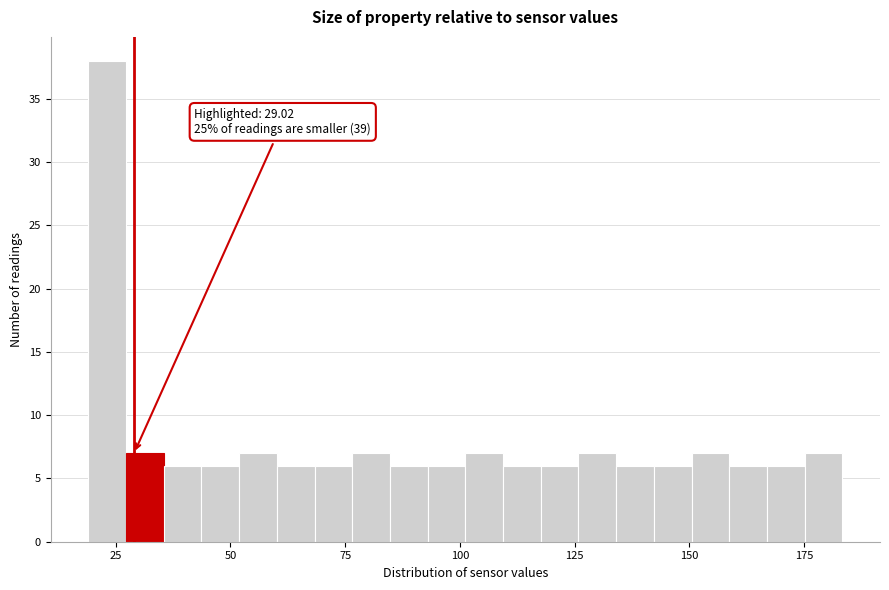

Around what value on the x-axis is the tallest bar? Give the approximate position of its centre, as read against the axis.

25